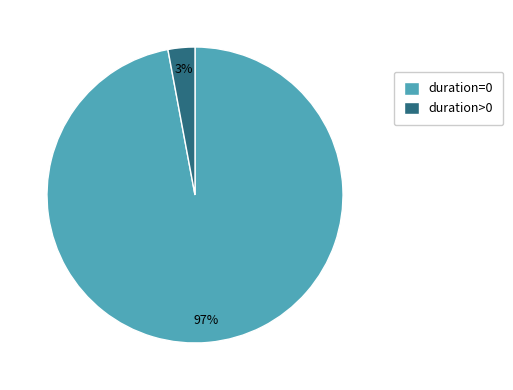

Is duration=0 the majority of the pie?

Yes